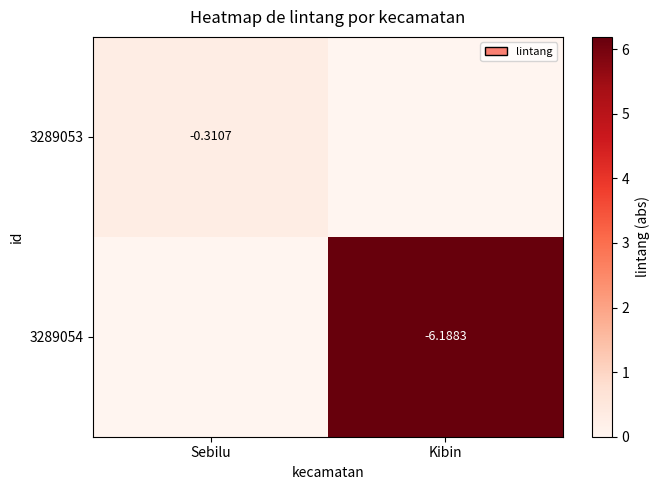

Where is 3289053 nearest to the value 0?

Kibin